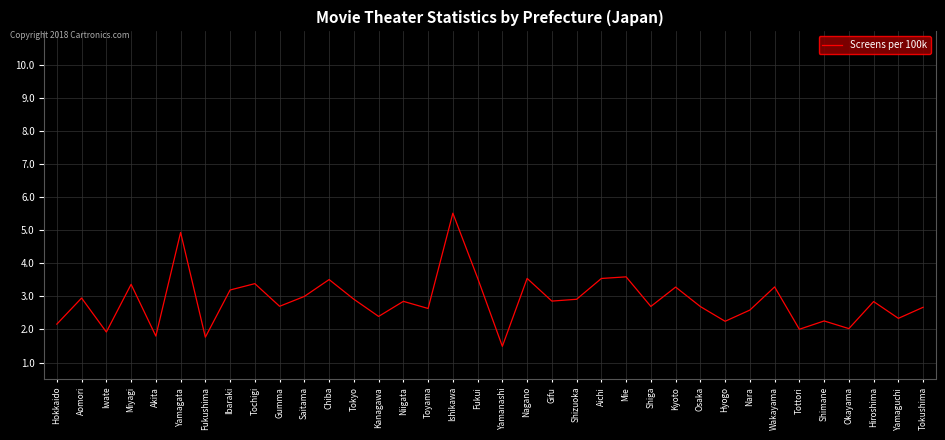

How many interior local valleys (lower than both neighbors) does the data have?

13